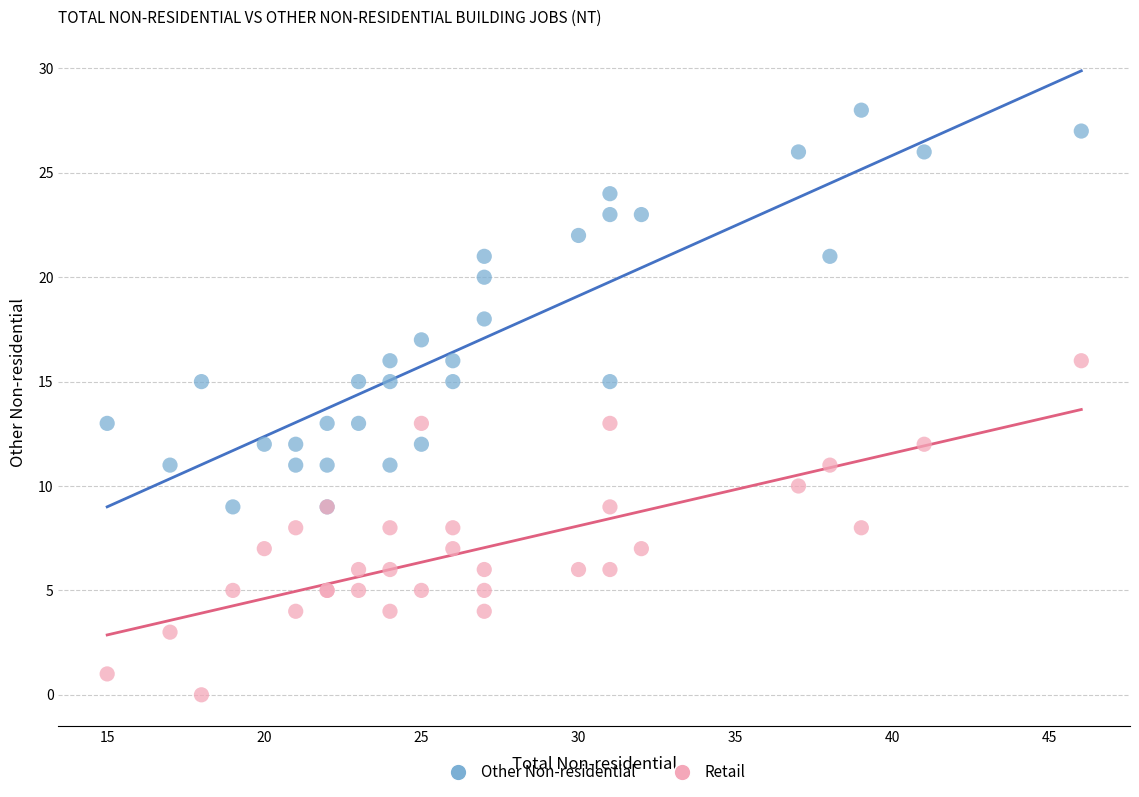

Which series contains the highest Y value?

Other Non-residential